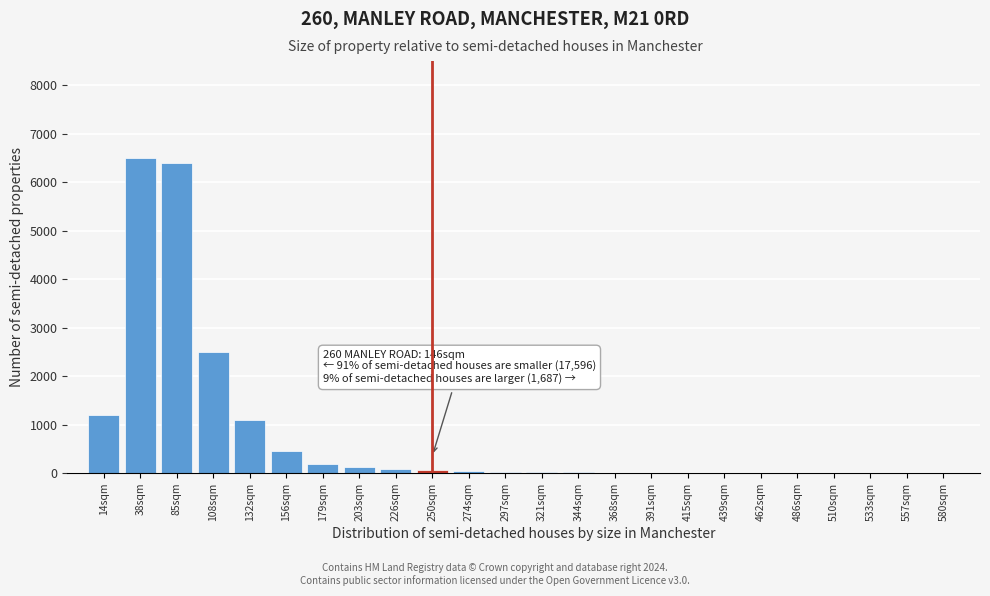

At which label is the value closest to 3250?

108sqm